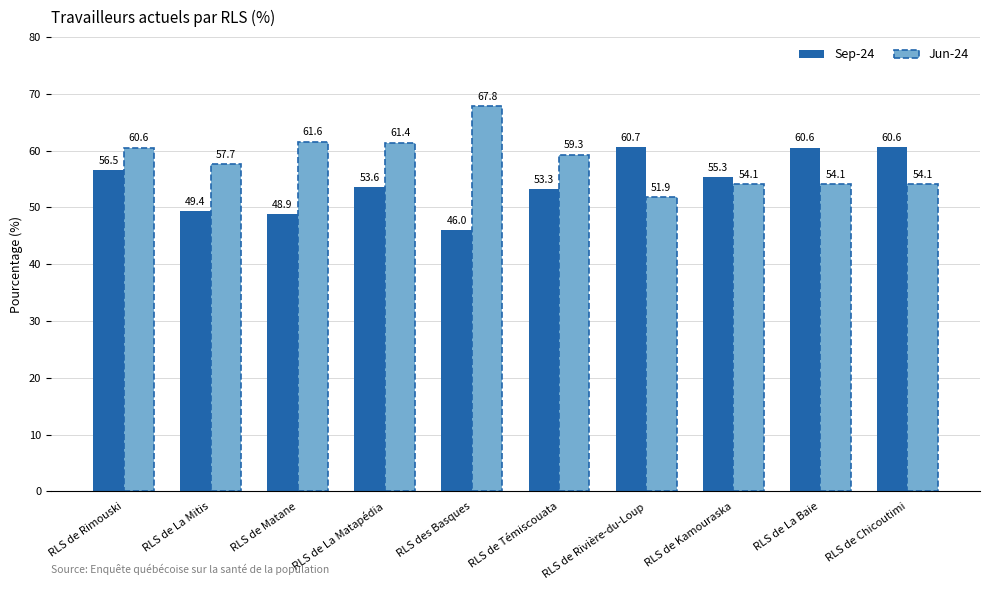

Does the chart contain any negative values?

No